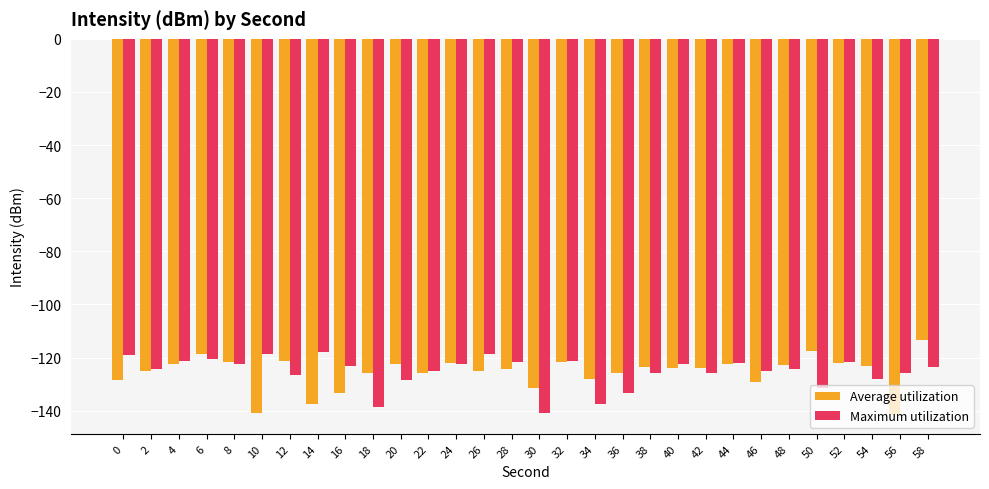

How many bars are there in each group?

2